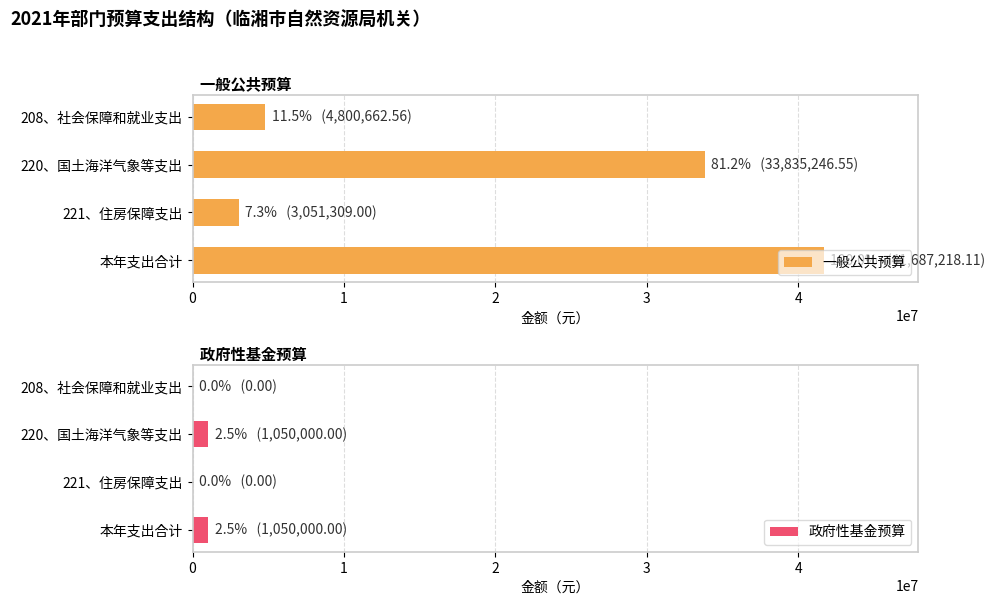

Is it true that 政府性基金预算 equals 1050000 at 本年支出合计?

True